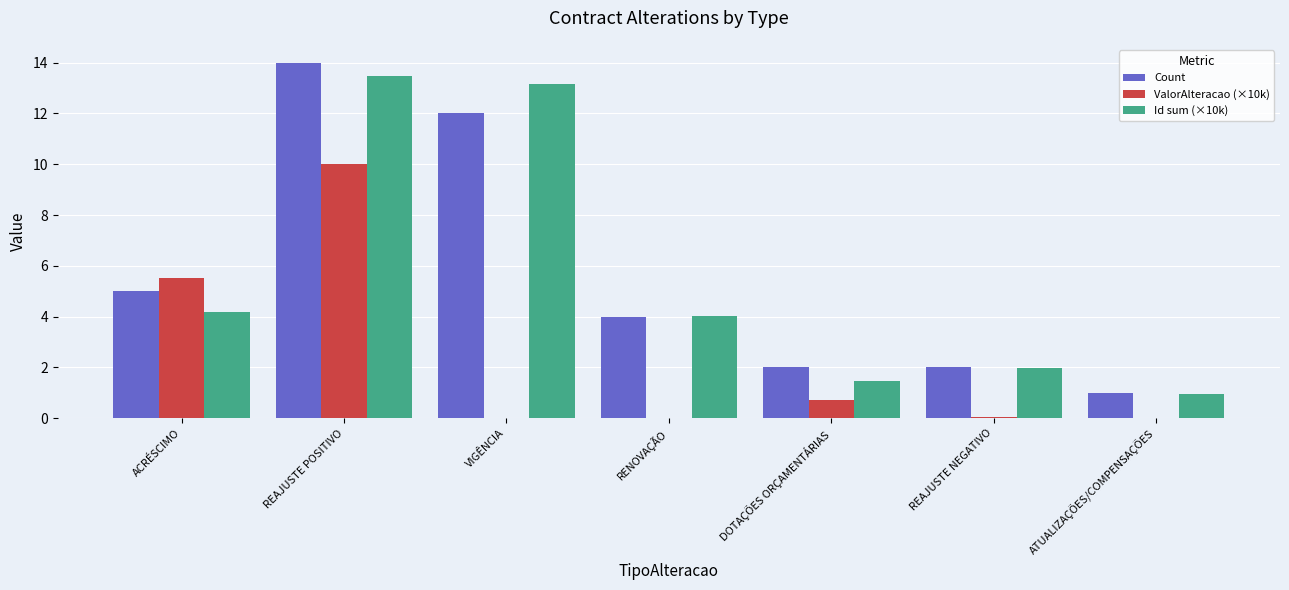

What is the maximum value shown in the chart?

14.0